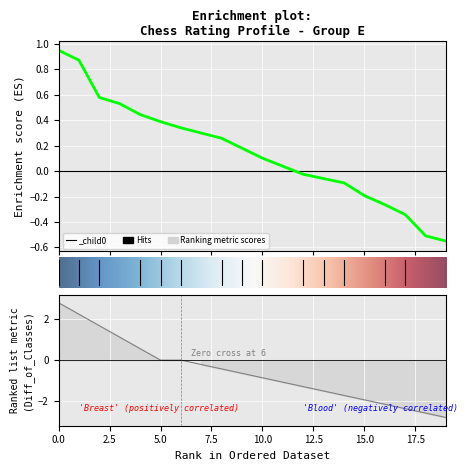

What is the value of the 6th point from the left?

0.4